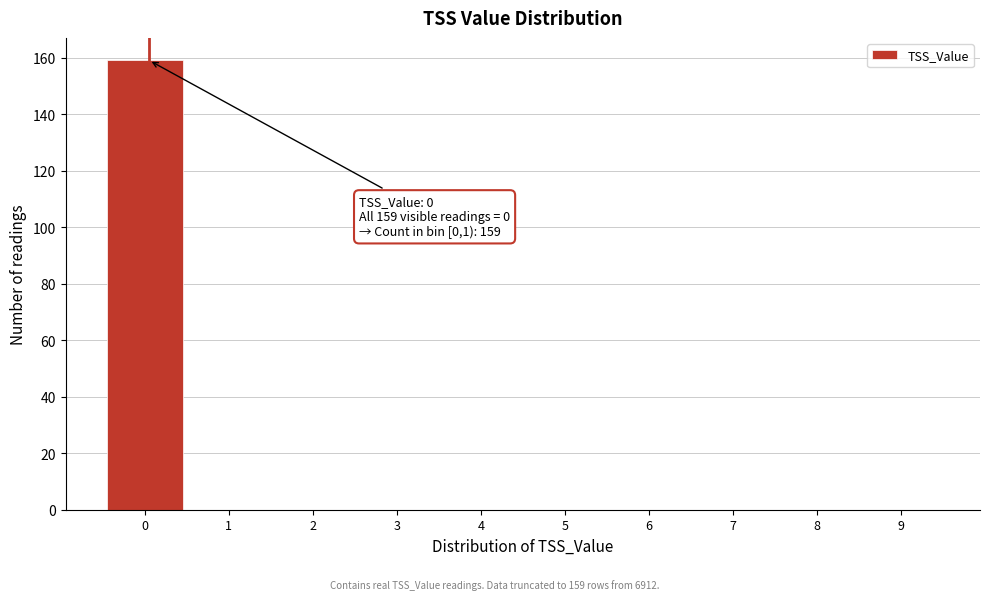

Reading left to right, extract all data points from this chart.

0=159	1=0	2=0	3=0	4=0	5=0	6=0	7=0	8=0	9=0